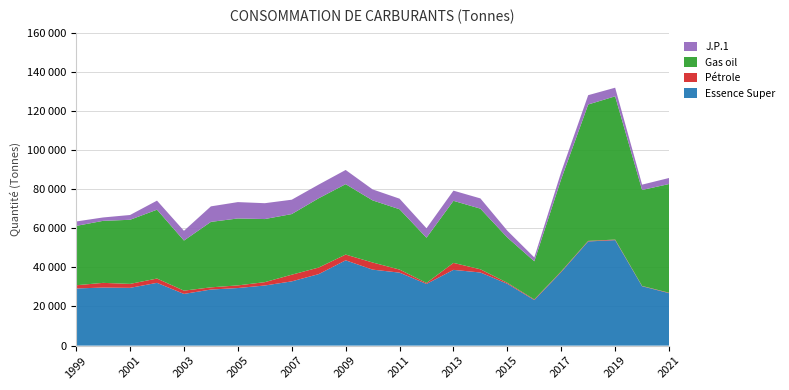

Reading left to right, transcribe all the data shown in this chart.

Essence Super: 1999=29221	2000=29684	2001=29538	2002=32089	2003=26436	2004=28668	2005=29440	2006=30736	2007=32848	2008=36561	2009=43616	2010=38855	2011=37313	2012=31537	2013=38727	2014=37388	2015=31607	2016=23277	2017=37646	2018=53262	2019=53921	2020=30351	2021=26820
Pétrole: 1999=1648	2000=2401	2001=2020	2002=2203	2003=1672	2004=1127	2005=1355	2006=1710	2007=3414	2008=3359	2009=2934	2010=3644	2011=1567	2012=510	2013=3566	2014=1639	2015=513	2016=336	2017=349	2018=286	2019=303	2020=147	2021=213
Gas oil: 1999=30336	2000=31711	2001=32777	2002=35212	2003=25609	2004=33472	2005=34212	2006=32262	2007=31001	2008=35427	2009=36000	2010=31755	2011=30845	2012=23122	2013=31735	2014=31001	2015=23151	2016=19503	2017=47203	2018=69743	2019=73237	2020=49079	2021=55586
J.P.1: 1999=2260	2000=1729	2001=2450	2002=4622	2003=4990	2004=7931	2005=8370	2006=8108	2007=7335	2008=6988	2009=7256	2010=5612	2011=5406	2012=4822	2013=5206	2014=5236	2015=3480	2016=1965	2017=3645	2018=4756	2019=4403	2020=2729	2021=3087